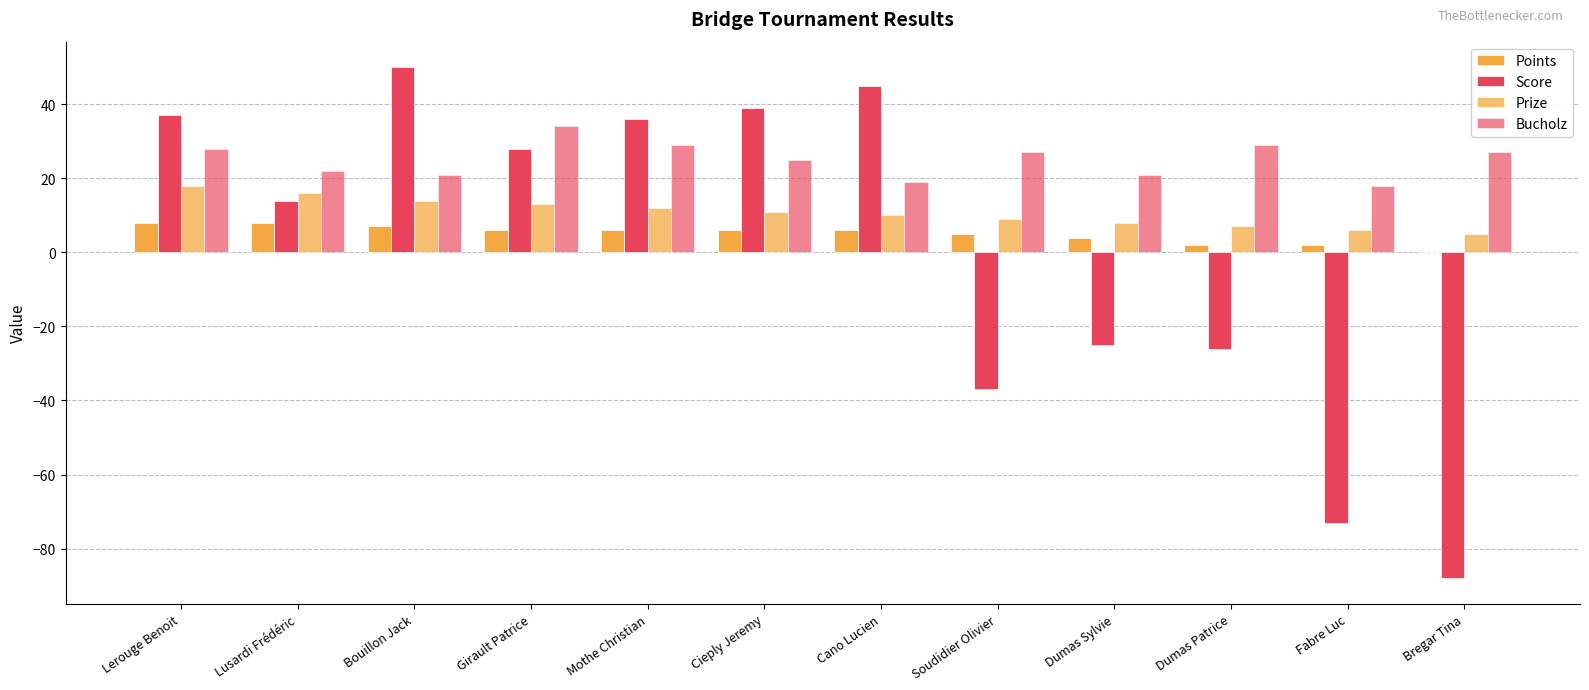

Rank the series at Dumas Sylvie from highest to lowest value.

Bucholz, Prize, Points, Score